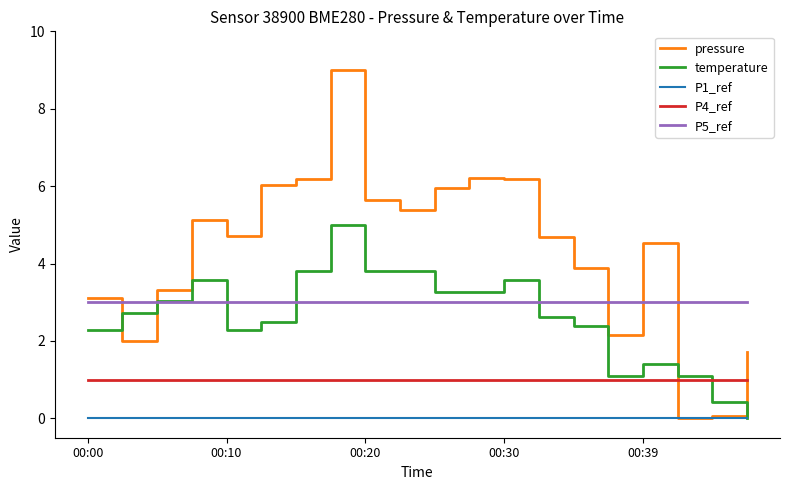

How many lines are shown in the chart?

5